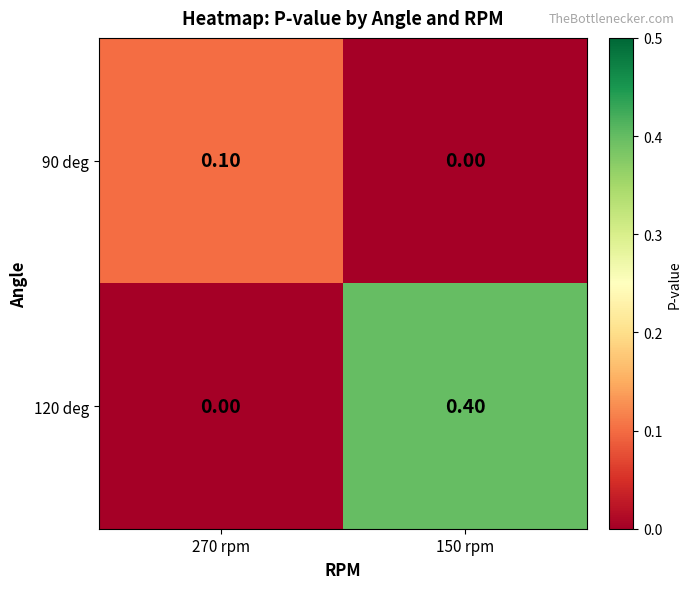

List the series in order of their peak value, highest first.

120 deg, 90 deg